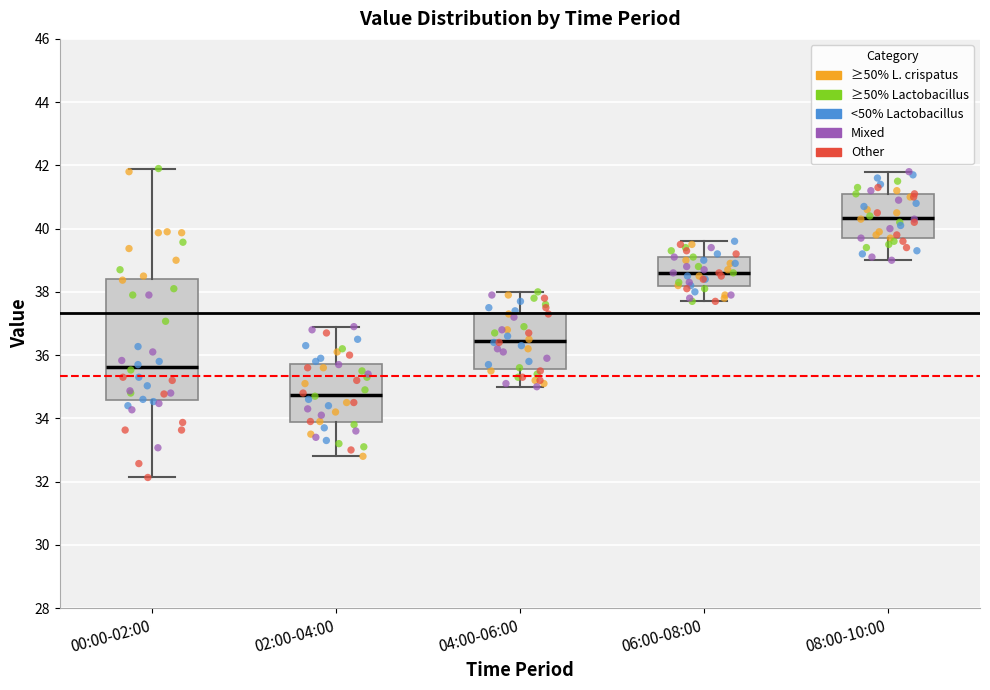

Which box's median line is the lowest?

02:00-04:00